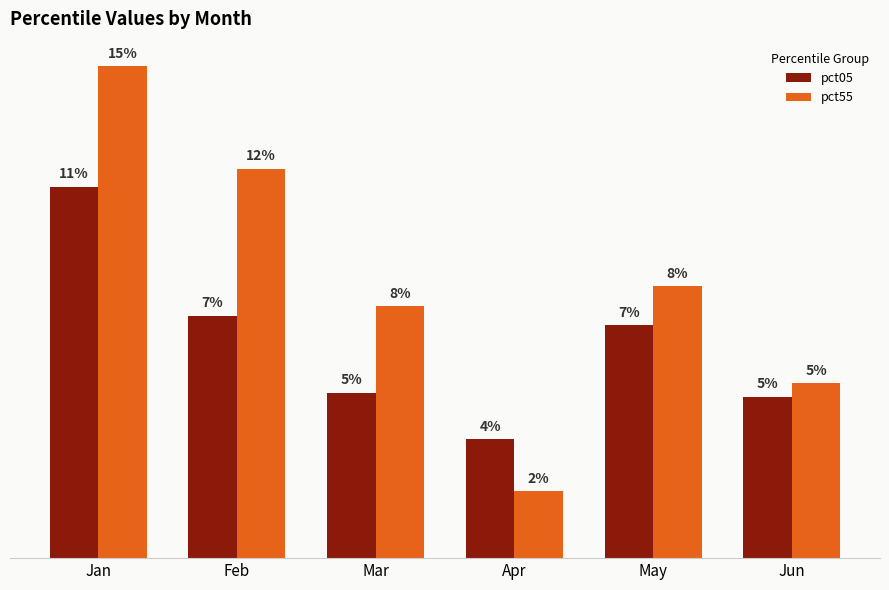

At which label is pct55 closest to 0?

Apr